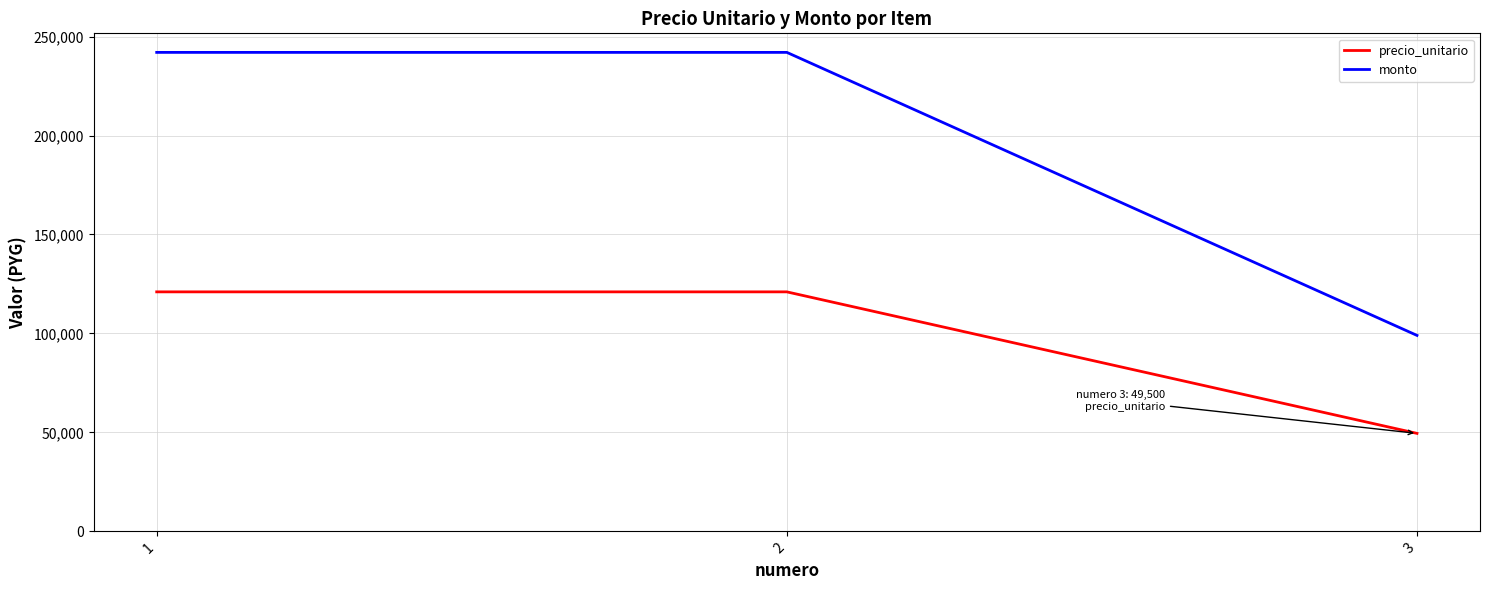

Reading left to right, extract all data points from this chart.

precio_unitario: 121000	121000	49500
monto: 242000	242000	99000